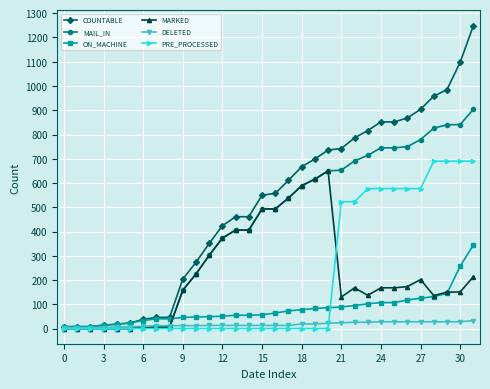

What is the sum of all ON_MACHINE values?

2559